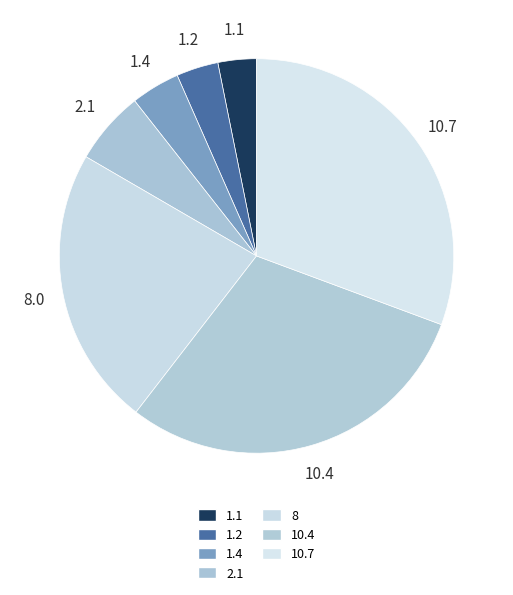

Count the number of slices in the pie.

7